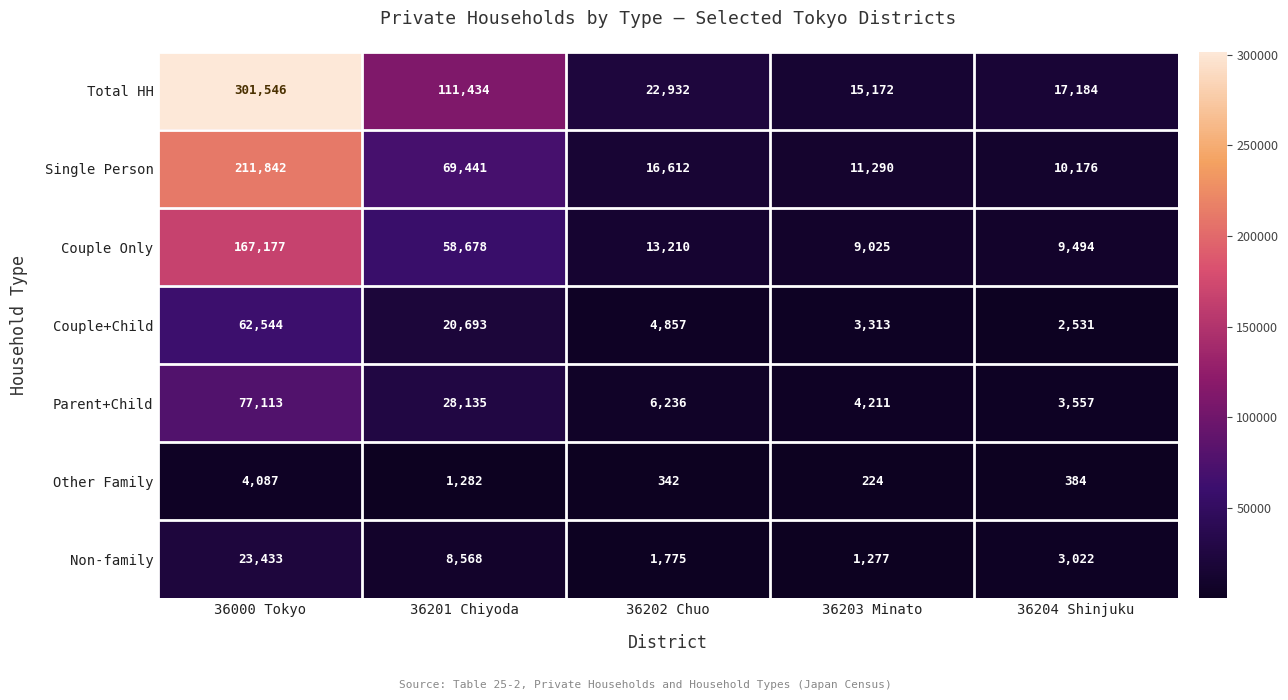

Which series has the widest spread of values?

Total HH